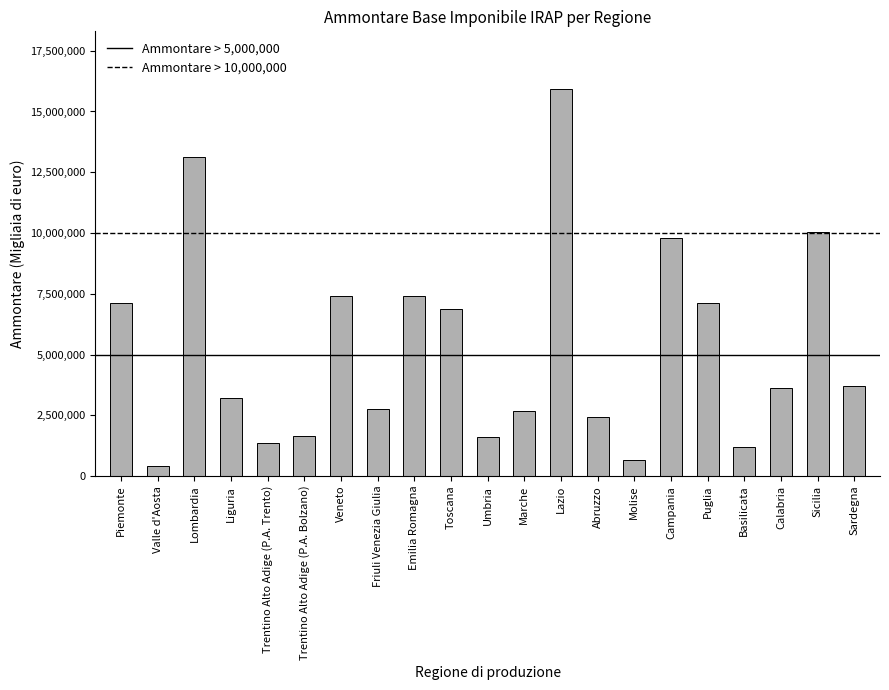

What is the label of the 1st bar from the right?

Sardegna